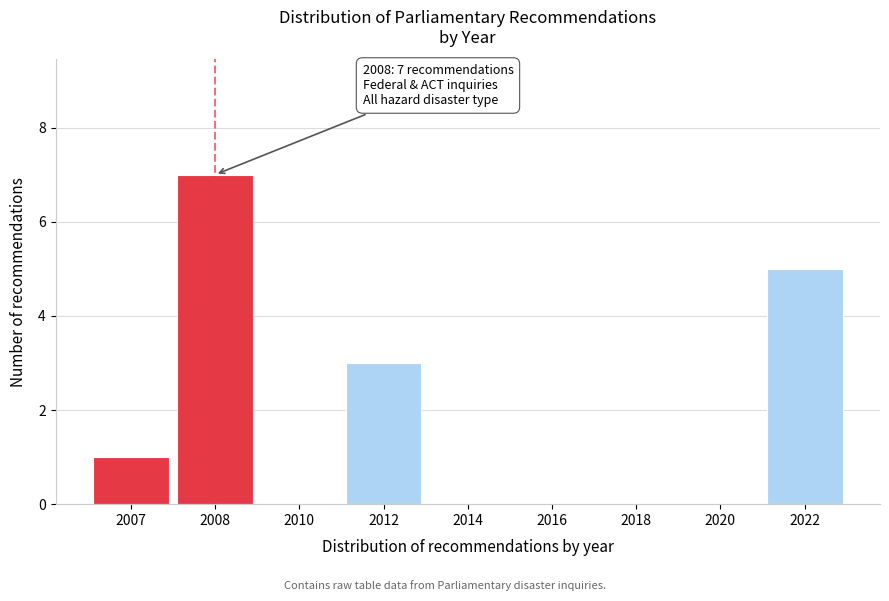

Reading left to right, extract all data points from this chart.

2007=1	2008=7	2010=0	2012=3	2014=0	2016=0	2018=0	2020=0	2022=5